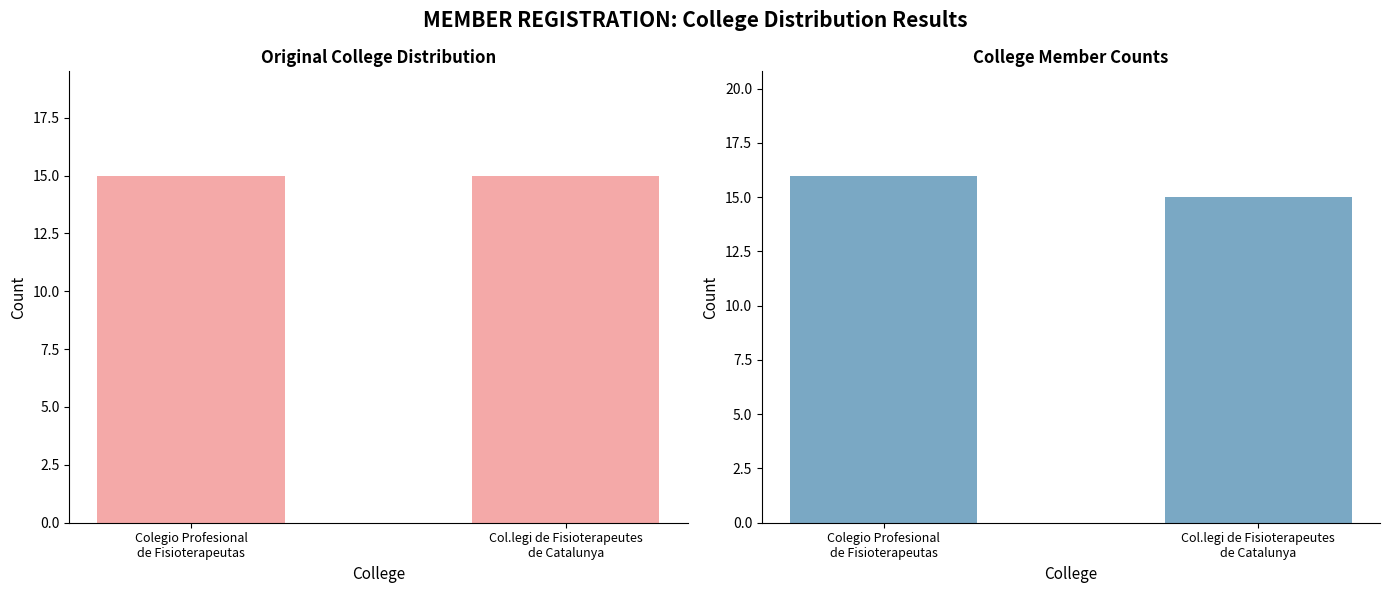

What is the difference between the Col.legi de Fisioterapeutes de Catalunya values at Col.legi de Fisioterapeutes
de Catalunya and Colegio Profesional
de Fisioterapeutas?

1